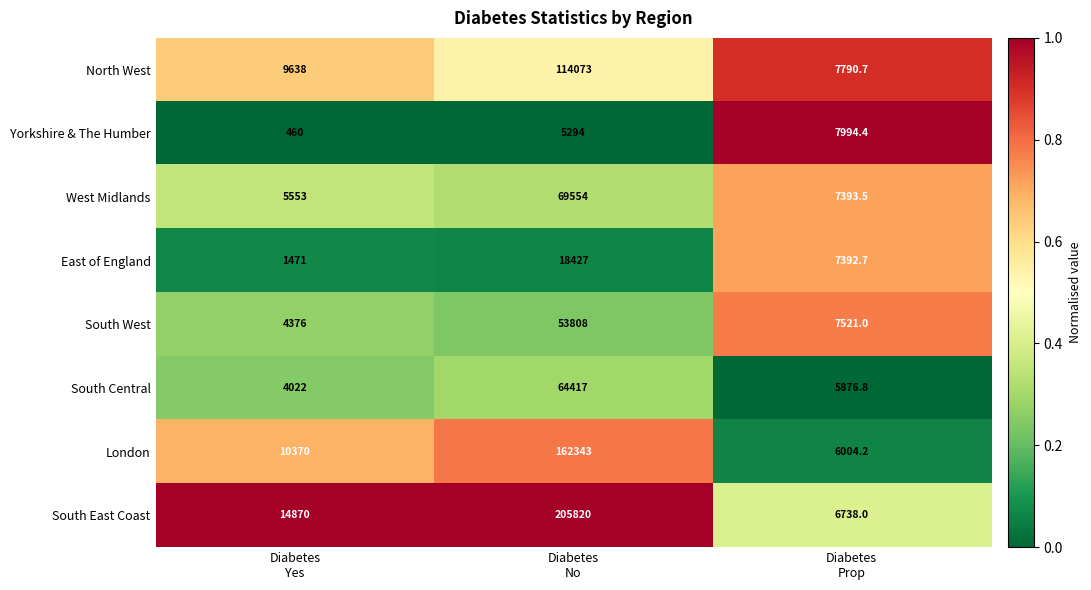

Between Diabetes
No and Diabetes
Prop, which series saw the biggest shift?

South East Coast